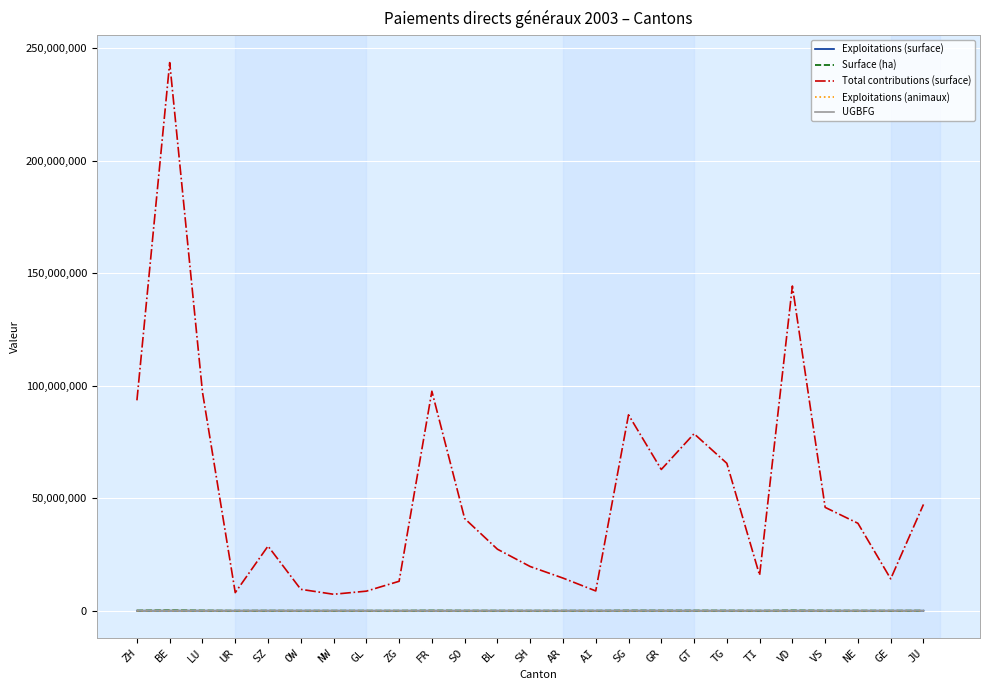

What is the maximum value shown in the chart?

243499236.0